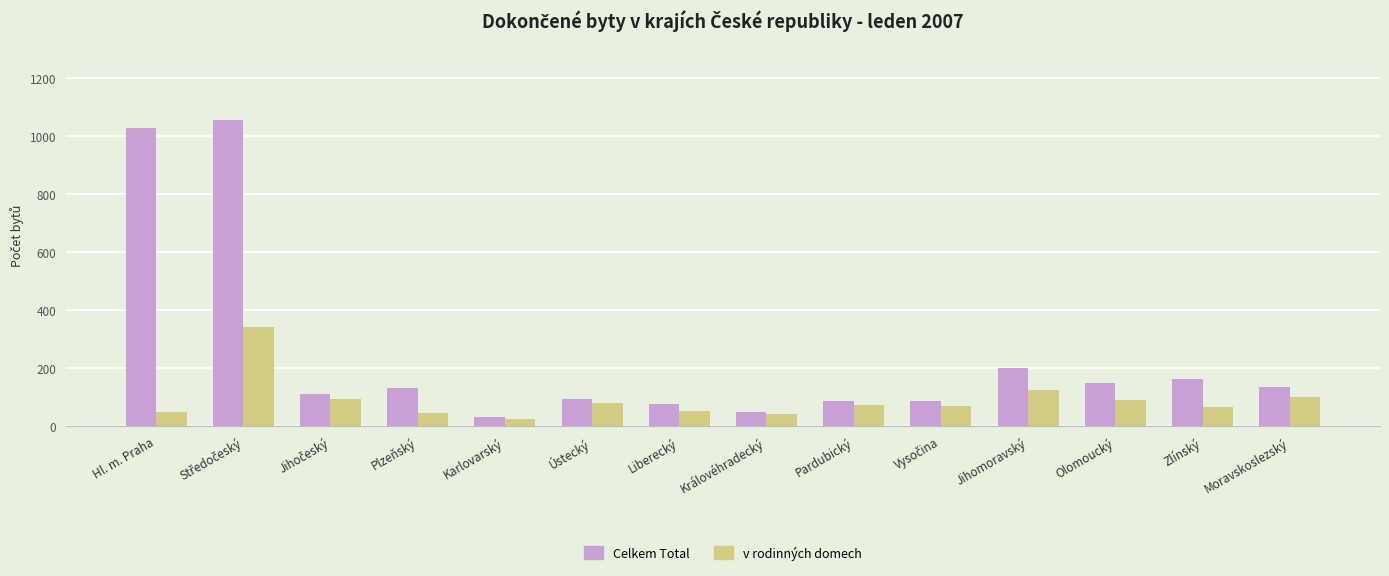

Is it true that Celkem Total equals 91 at Zlínský?

False